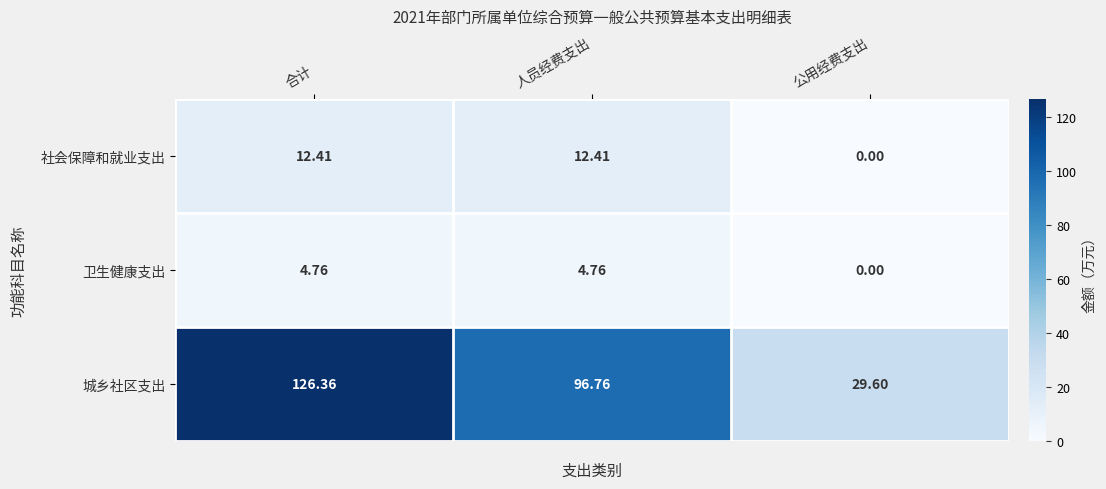

At which category is the sum across all series the highest?

合计